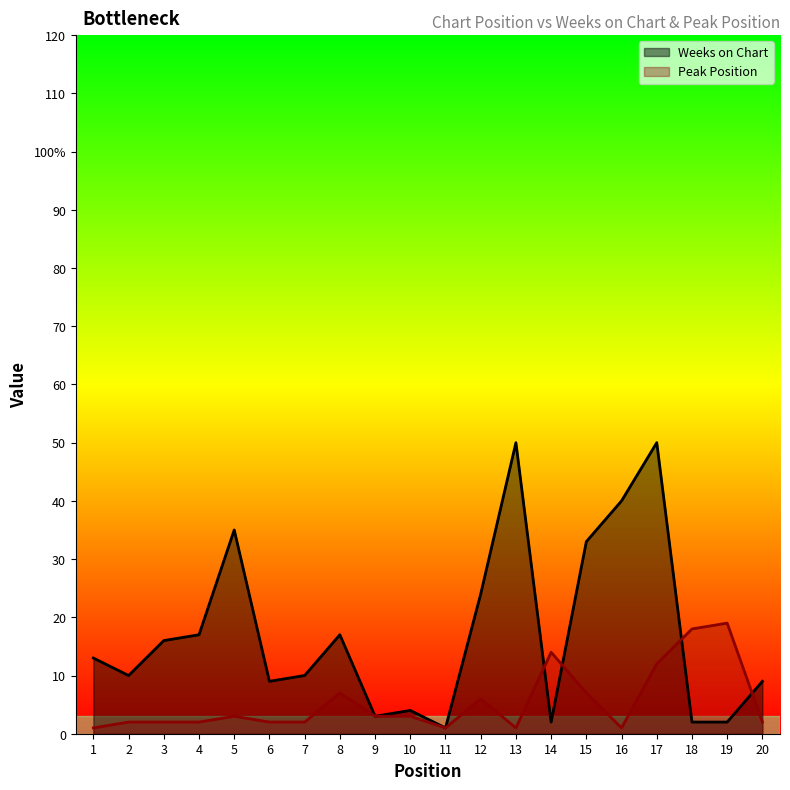

The value of Weeks on Chart at 14 is 1. True or false?

False